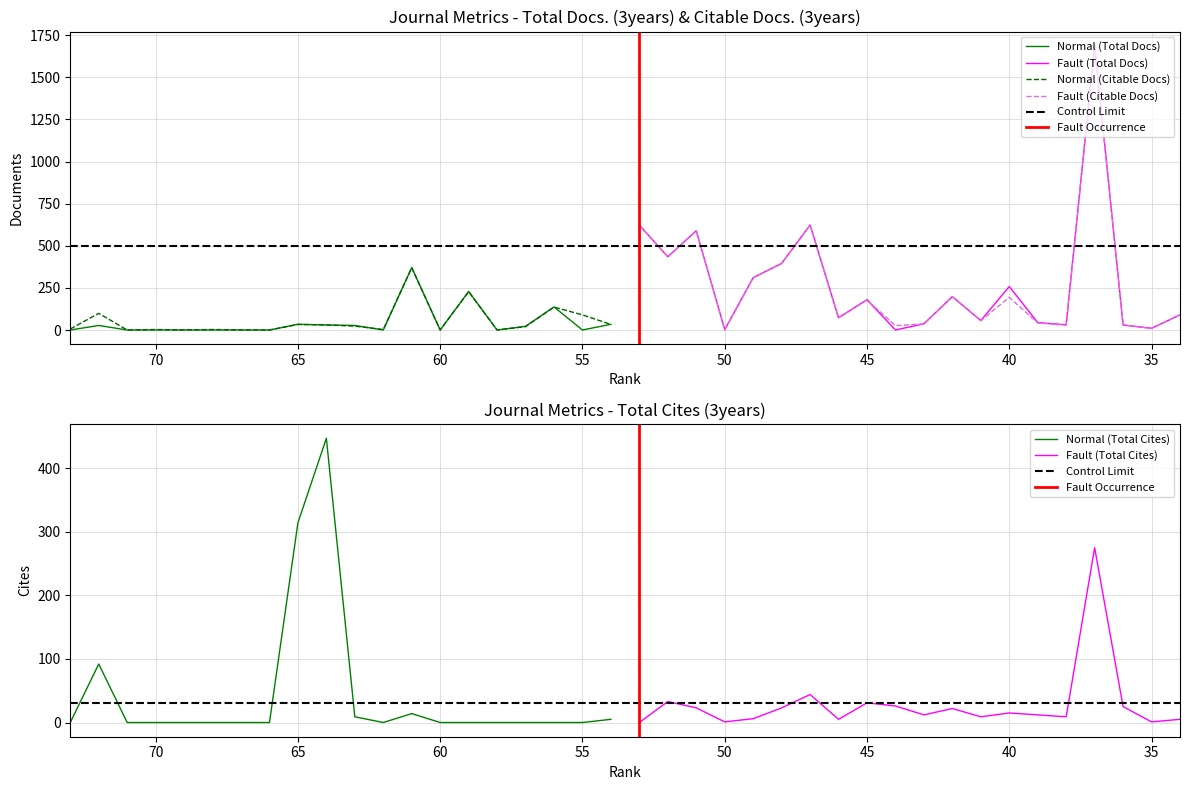

Rank the series by their maximum value, from lowest to highest.

Total Cites (3years), Total Docs. (3years), Citable Docs. (3years)